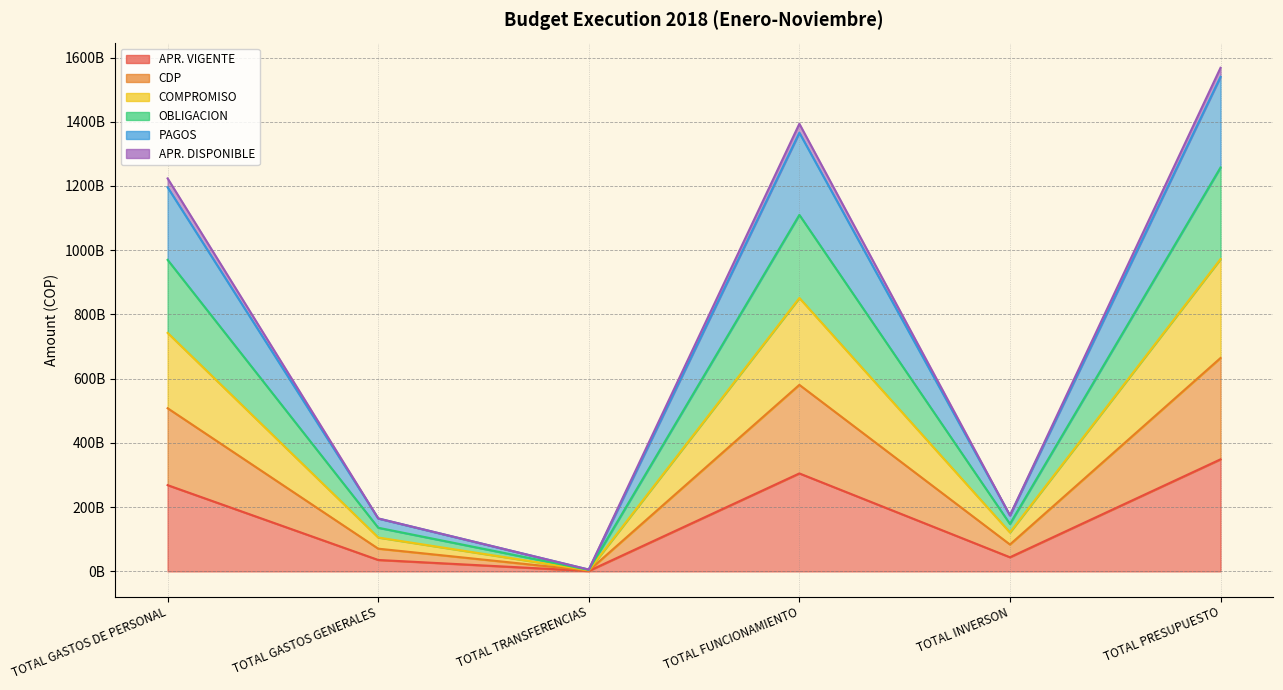

Is it true that PAGOS equals 1195762209074.0 at TOTAL GASTOS DE PERSONAL?

True